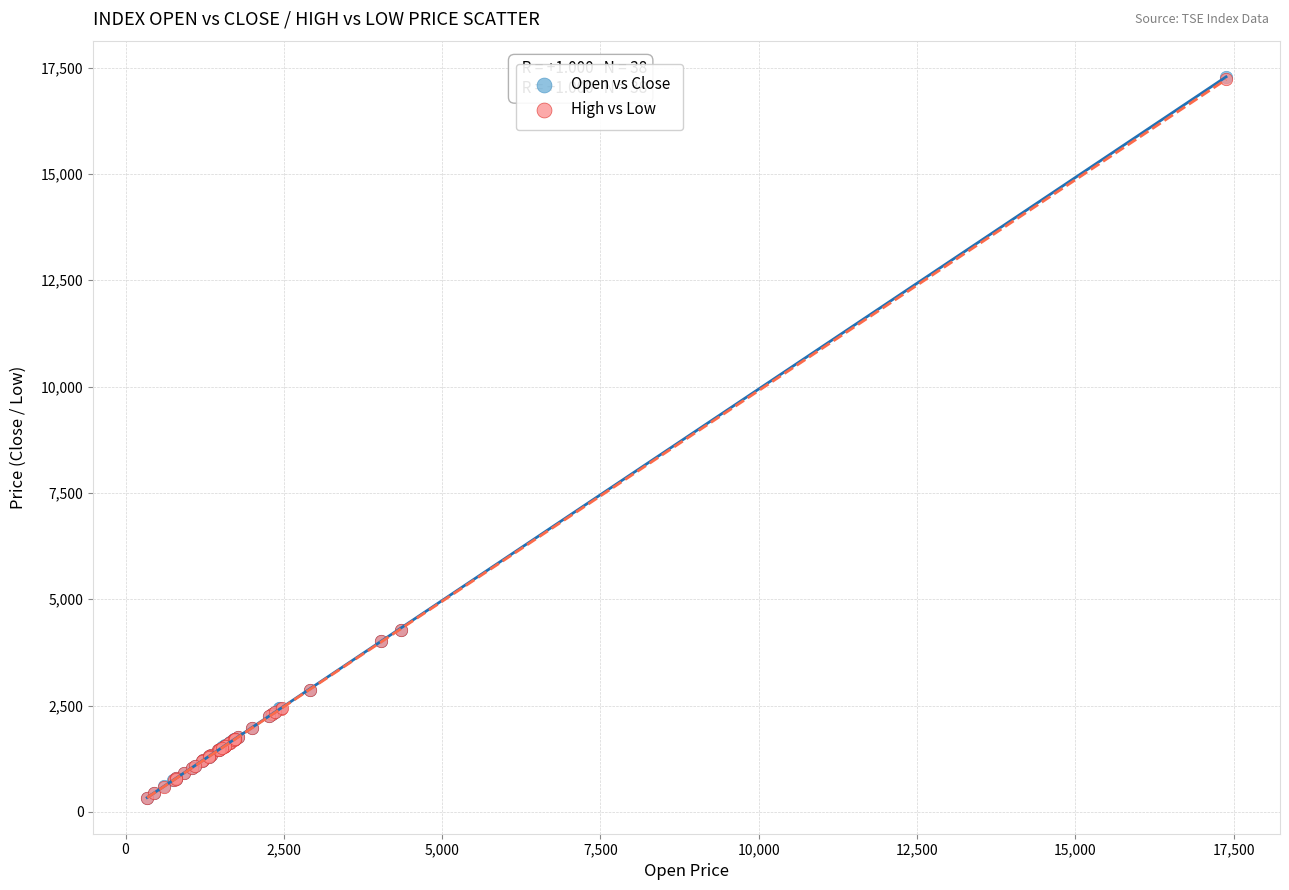

Which series has the largest Y range (max minus min)?

Open vs Close